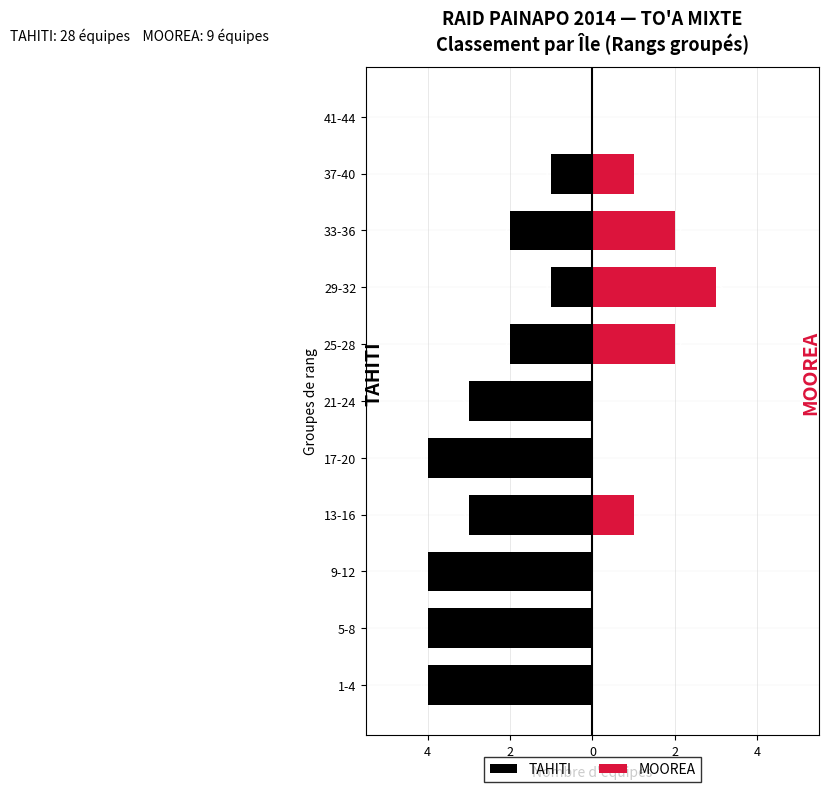

What are all the series names shown in the legend?

TAHITI, MOOREA